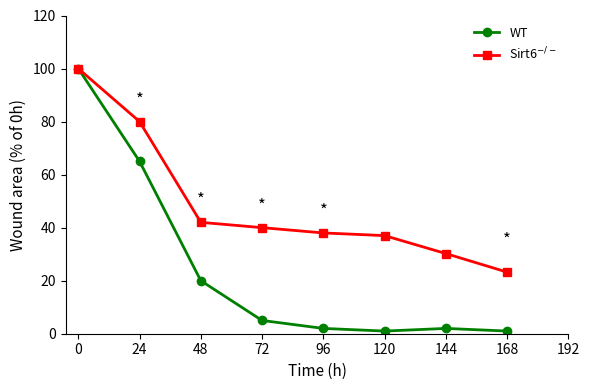

The WT series shows 100.0 at 0. True or false?

True